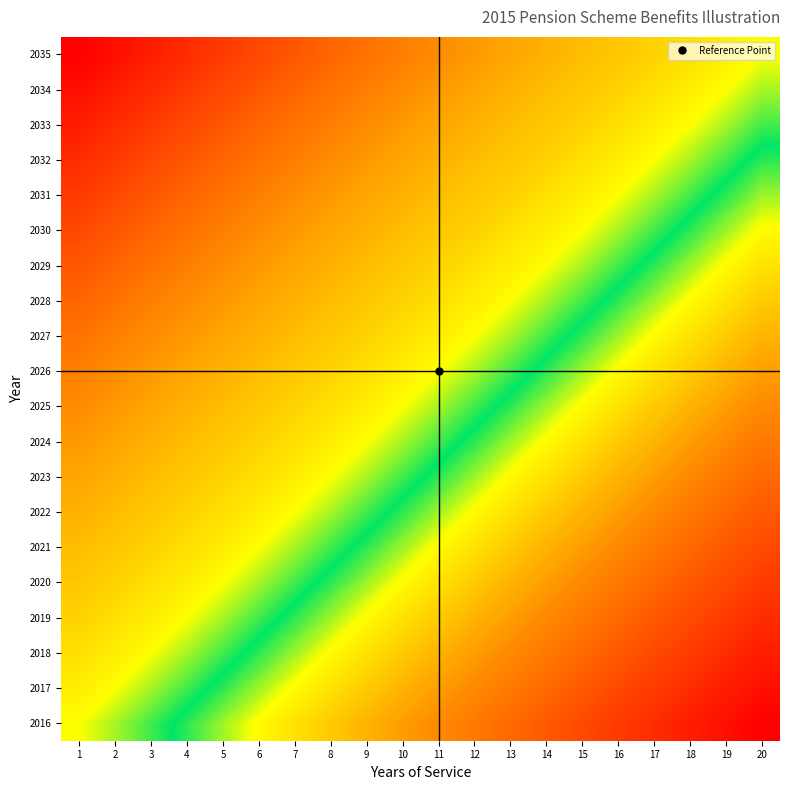

Reading left to right, extract all data points from this chart.

2016: 1=0.6	2=0.6	3=0.5	4=0.5	5=0.5	6=0.4	7=0.4	8=0.3	9=0.3	10=0.3	11=0.2	12=0.2	13=0.2	14=0.2	15=0.1	16=0.1	17=0.1	18=0.1	19=0.0	20=0.0
2017: 1=0.6	2=0.6	3=0.6	4=0.5	5=0.5	6=0.5	7=0.4	8=0.4	9=0.3	10=0.3	11=0.3	12=0.2	13=0.2	14=0.2	15=0.2	16=0.1	17=0.1	18=0.1	19=0.1	20=0.0
2018: 1=0.6	2=0.6	3=0.6	4=0.6	5=0.5	6=0.5	7=0.5	8=0.4	9=0.4	10=0.3	11=0.3	12=0.3	13=0.2	14=0.2	15=0.2	16=0.2	17=0.1	18=0.1	19=0.1	20=0.1
2019: 1=0.6	2=0.6	3=0.6	4=0.6	5=0.6	6=0.5	7=0.5	8=0.5	9=0.4	10=0.4	11=0.3	12=0.3	13=0.3	14=0.2	15=0.2	16=0.2	17=0.2	18=0.1	19=0.1	20=0.1
2020: 1=0.7	2=0.6	3=0.6	4=0.6	5=0.6	6=0.6	7=0.5	8=0.5	9=0.5	10=0.4	11=0.4	12=0.3	13=0.3	14=0.3	15=0.2	16=0.2	17=0.2	18=0.2	19=0.1	20=0.1
2021: 1=0.7	2=0.7	3=0.6	4=0.6	5=0.6	6=0.6	7=0.6	8=0.5	9=0.5	10=0.5	11=0.4	12=0.4	13=0.3	14=0.3	15=0.3	16=0.2	17=0.2	18=0.2	19=0.2	20=0.1
2022: 1=0.7	2=0.7	3=0.7	4=0.6	5=0.6	6=0.6	7=0.6	8=0.6	9=0.5	10=0.5	11=0.5	12=0.4	13=0.4	14=0.3	15=0.3	16=0.3	17=0.2	18=0.2	19=0.2	20=0.2
2023: 1=0.7	2=0.7	3=0.7	4=0.7	5=0.6	6=0.6	7=0.6	8=0.6	9=0.6	10=0.5	11=0.5	12=0.5	13=0.4	14=0.4	15=0.3	16=0.3	17=0.3	18=0.2	19=0.2	20=0.2
2024: 1=0.7	2=0.7	3=0.7	4=0.7	5=0.7	6=0.6	7=0.6	8=0.6	9=0.6	10=0.6	11=0.5	12=0.5	13=0.5	14=0.4	15=0.4	16=0.3	17=0.3	18=0.3	19=0.2	20=0.2
2025: 1=0.8	2=0.7	3=0.7	4=0.7	5=0.7	6=0.7	7=0.6	8=0.6	9=0.6	10=0.6	11=0.6	12=0.5	13=0.5	14=0.5	15=0.4	16=0.4	17=0.3	18=0.3	19=0.3	20=0.2
2026: 1=0.8	2=0.8	3=0.7	4=0.7	5=0.7	6=0.7	7=0.7	8=0.6	9=0.6	10=0.6	11=0.6	12=0.6	13=0.5	14=0.5	15=0.5	16=0.4	17=0.4	18=0.3	19=0.3	20=0.3
2027: 1=0.8	2=0.8	3=0.8	4=0.7	5=0.7	6=0.7	7=0.7	8=0.7	9=0.6	10=0.6	11=0.6	12=0.6	13=0.6	14=0.5	15=0.5	16=0.5	17=0.4	18=0.4	19=0.3	20=0.3
2028: 1=0.8	2=0.8	3=0.8	4=0.8	5=0.7	6=0.7	7=0.7	8=0.7	9=0.7	10=0.6	11=0.6	12=0.6	13=0.6	14=0.6	15=0.5	16=0.5	17=0.5	18=0.4	19=0.4	20=0.3
2029: 1=0.8	2=0.8	3=0.8	4=0.8	5=0.8	6=0.7	7=0.7	8=0.7	9=0.7	10=0.7	11=0.6	12=0.6	13=0.6	14=0.6	15=0.6	16=0.5	17=0.5	18=0.5	19=0.4	20=0.4
2030: 1=0.9	2=0.8	3=0.8	4=0.8	5=0.8	6=0.8	7=0.7	8=0.7	9=0.7	10=0.7	11=0.7	12=0.6	13=0.6	14=0.6	15=0.6	16=0.6	17=0.5	18=0.5	19=0.5	20=0.4
2031: 1=0.9	2=0.9	3=0.8	4=0.8	5=0.8	6=0.8	7=0.8	8=0.7	9=0.7	10=0.7	11=0.7	12=0.7	13=0.6	14=0.6	15=0.6	16=0.6	17=0.6	18=0.5	19=0.5	20=0.5
2032: 1=0.9	2=0.9	3=0.9	4=0.8	5=0.8	6=0.8	7=0.8	8=0.8	9=0.7	10=0.7	11=0.7	12=0.7	13=0.7	14=0.6	15=0.6	16=0.6	17=0.6	18=0.6	19=0.5	20=0.5
2033: 1=0.9	2=0.9	3=0.9	4=0.9	5=0.8	6=0.8	7=0.8	8=0.8	9=0.8	10=0.7	11=0.7	12=0.7	13=0.7	14=0.7	15=0.6	16=0.6	17=0.6	18=0.6	19=0.6	20=0.5
2034: 1=1.0	2=0.9	3=0.9	4=0.9	5=0.9	6=0.8	7=0.8	8=0.8	9=0.8	10=0.8	11=0.7	12=0.7	13=0.7	14=0.7	15=0.7	16=0.6	17=0.6	18=0.6	19=0.6	20=0.6
2035: 1=1.0	2=1.0	3=0.9	4=0.9	5=0.9	6=0.9	7=0.8	8=0.8	9=0.8	10=0.8	11=0.8	12=0.7	13=0.7	14=0.7	15=0.7	16=0.7	17=0.6	18=0.6	19=0.6	20=0.6